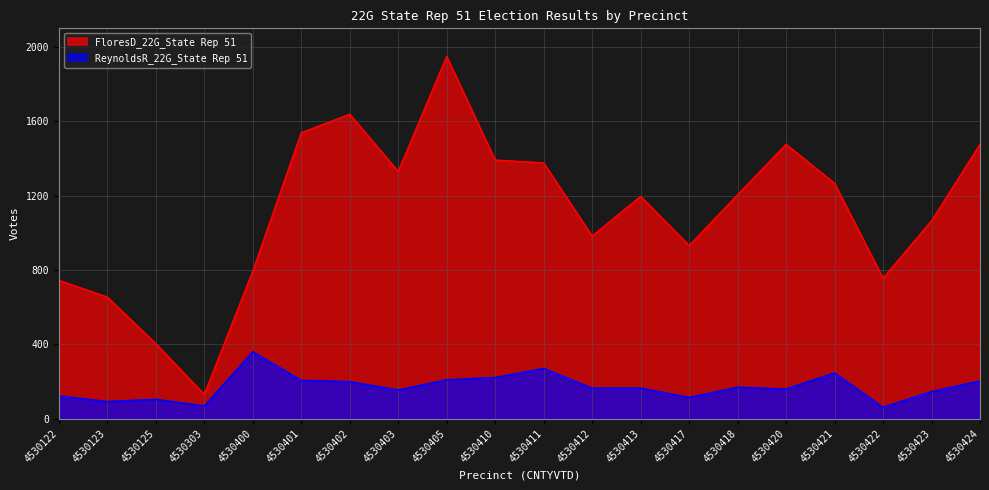

Reading left to right, list all the values displayed in this chart.

FloresD_22G_State Rep 51: 744	654	403	130	793	1538	1638	1330	1949	1391	1376	982	1196	931	1204	1476	1266	755	1064	1476
ReynoldsR_22G_State Rep 51: 122	92	104	68	360	206	199	154	209	221	270	164	164	114	169	159	246	61	145	203